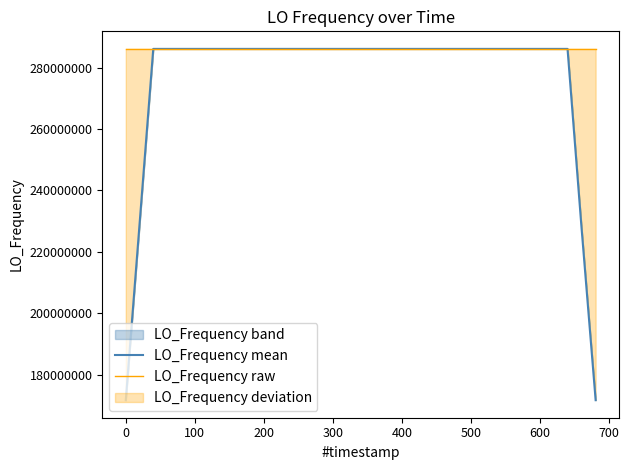

What is the minimum value for LO_Frequency mean?

171647280.4